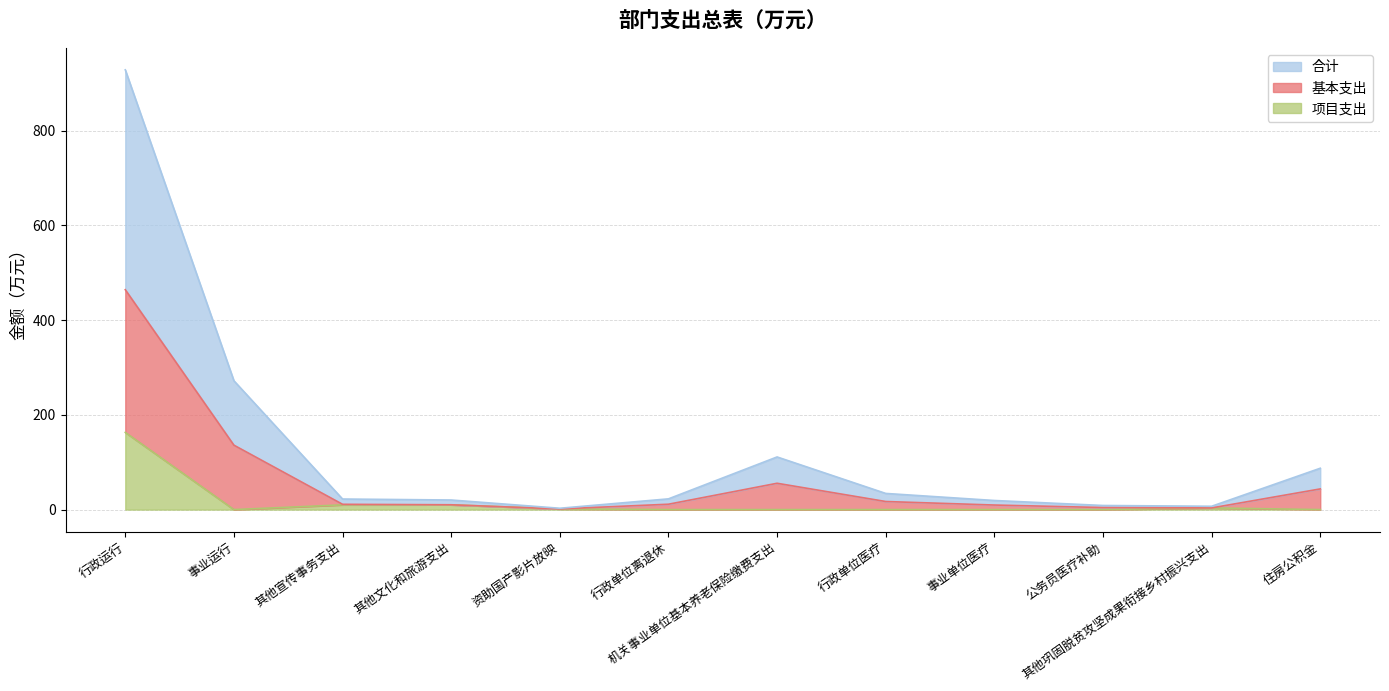

Where is the first local maximum for 基本支出?

机关事业单位基本养老保险缴费支出